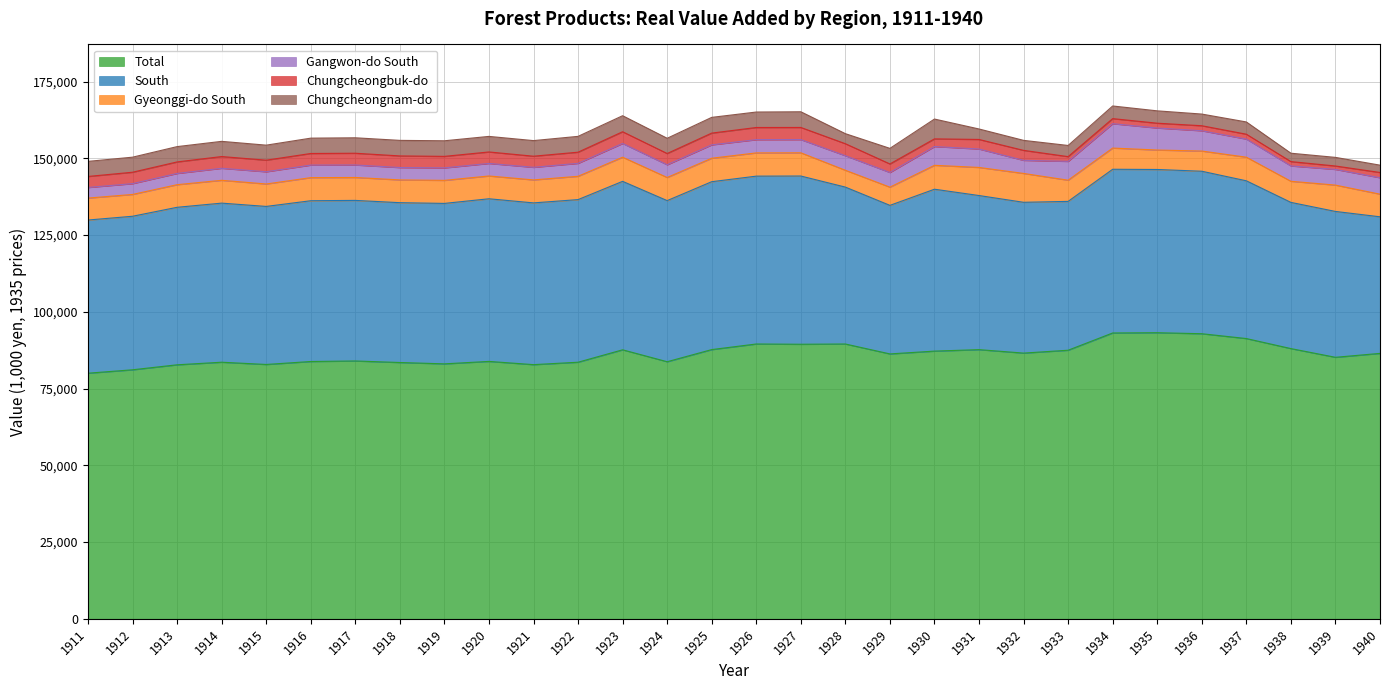

What is the value of the Gyeonggi-do South point at the 23rd from the left?

6903.9